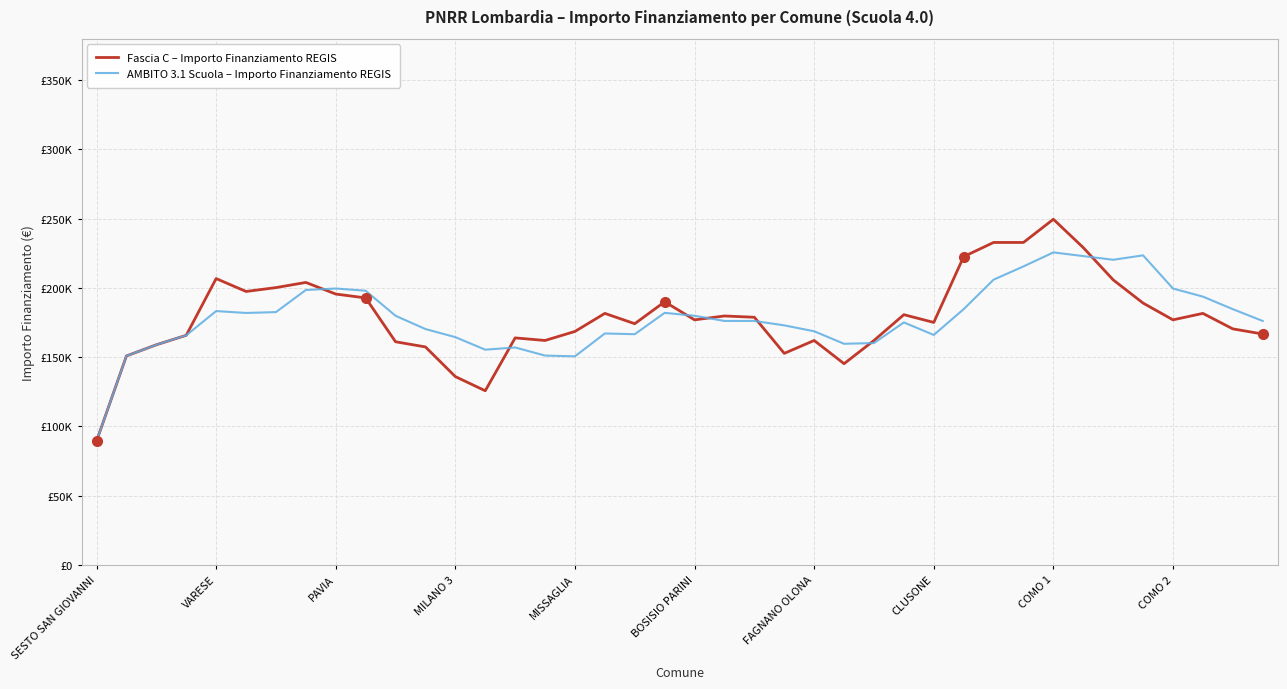

Does the chart have visible grid lines?

Yes